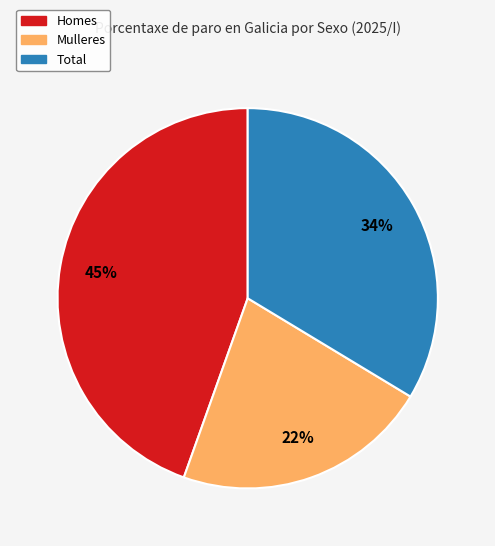

Rank the categories by value from lowest to highest.

Mulleres, Total, Homes